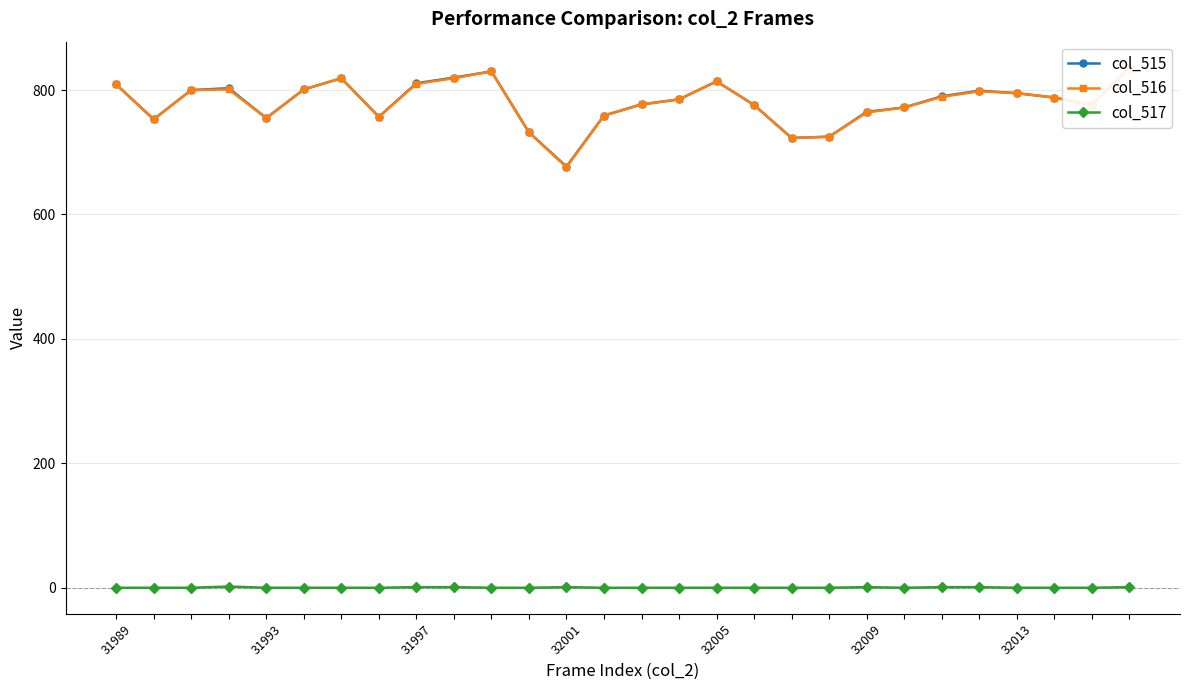

Is the value of col_517 at 8 greater than the value of col_516 at 27?

No